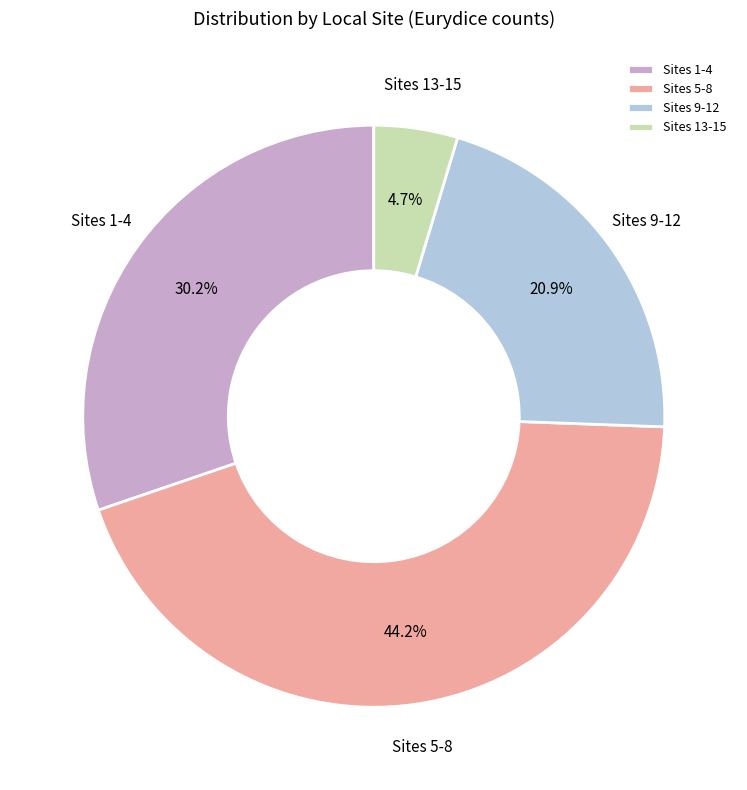

To the nearest percent, what is the difference between the largest and smallest slice percentages?

40%